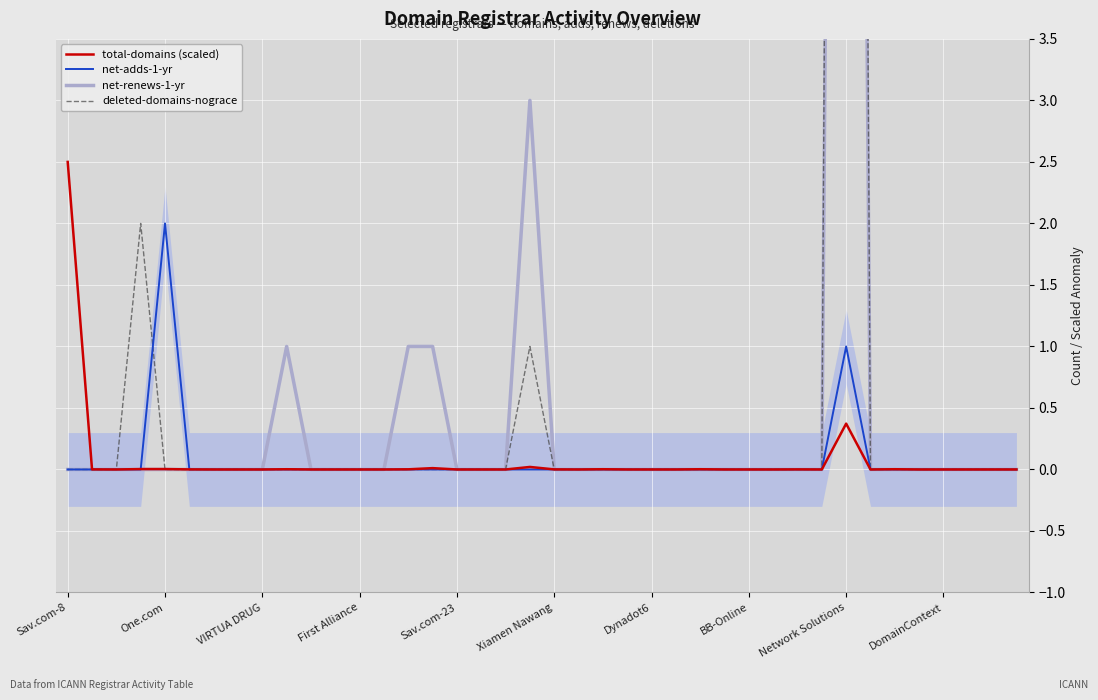

Is it true that net-adds-1-yr equals 0.0 at First Alliance?

True